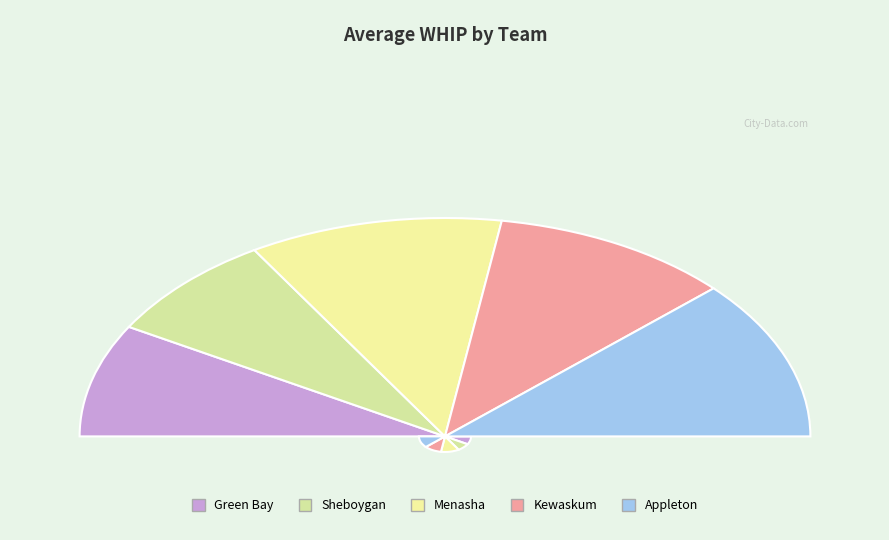

Is it true that Sheboygan is 27% of the pie?

False